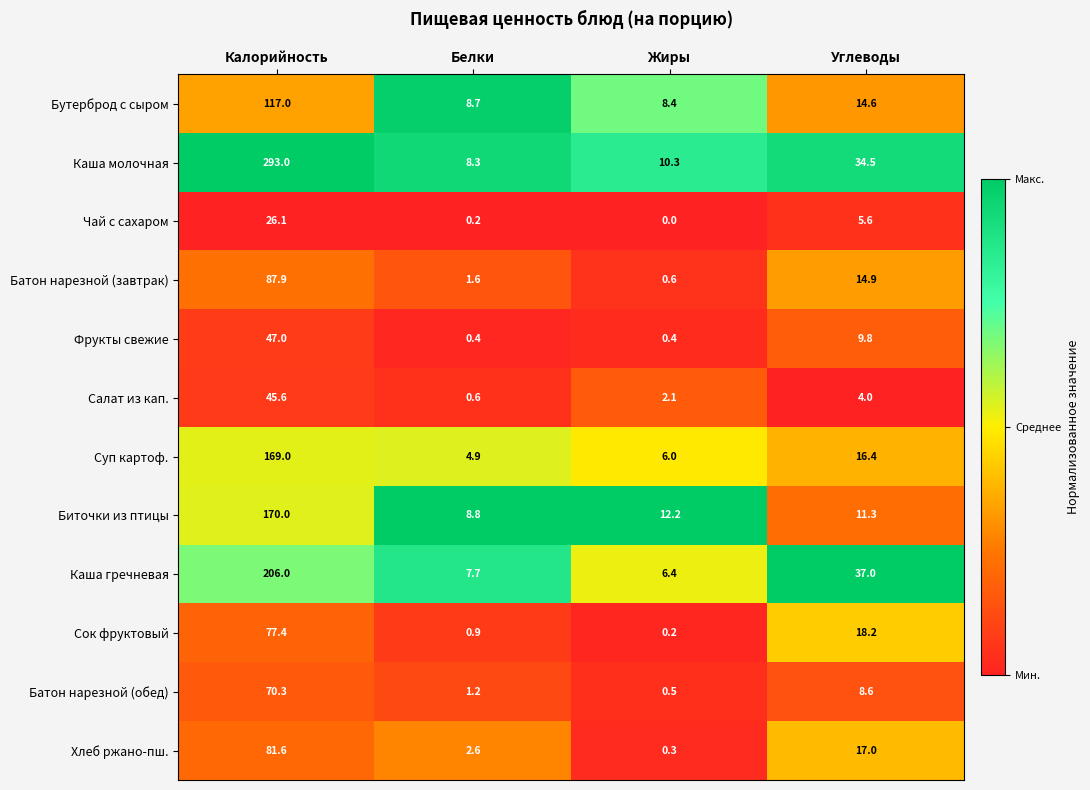

Is it true that Биточки из птицы equals 170.0 at Калорийность?

True